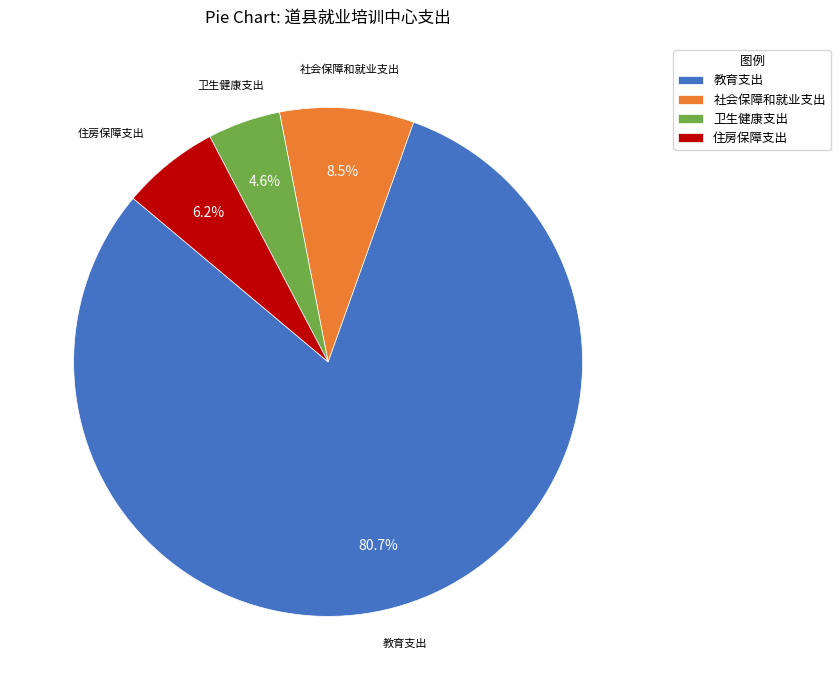

True or false: 教育支出 accounts for 81% of the total.

True